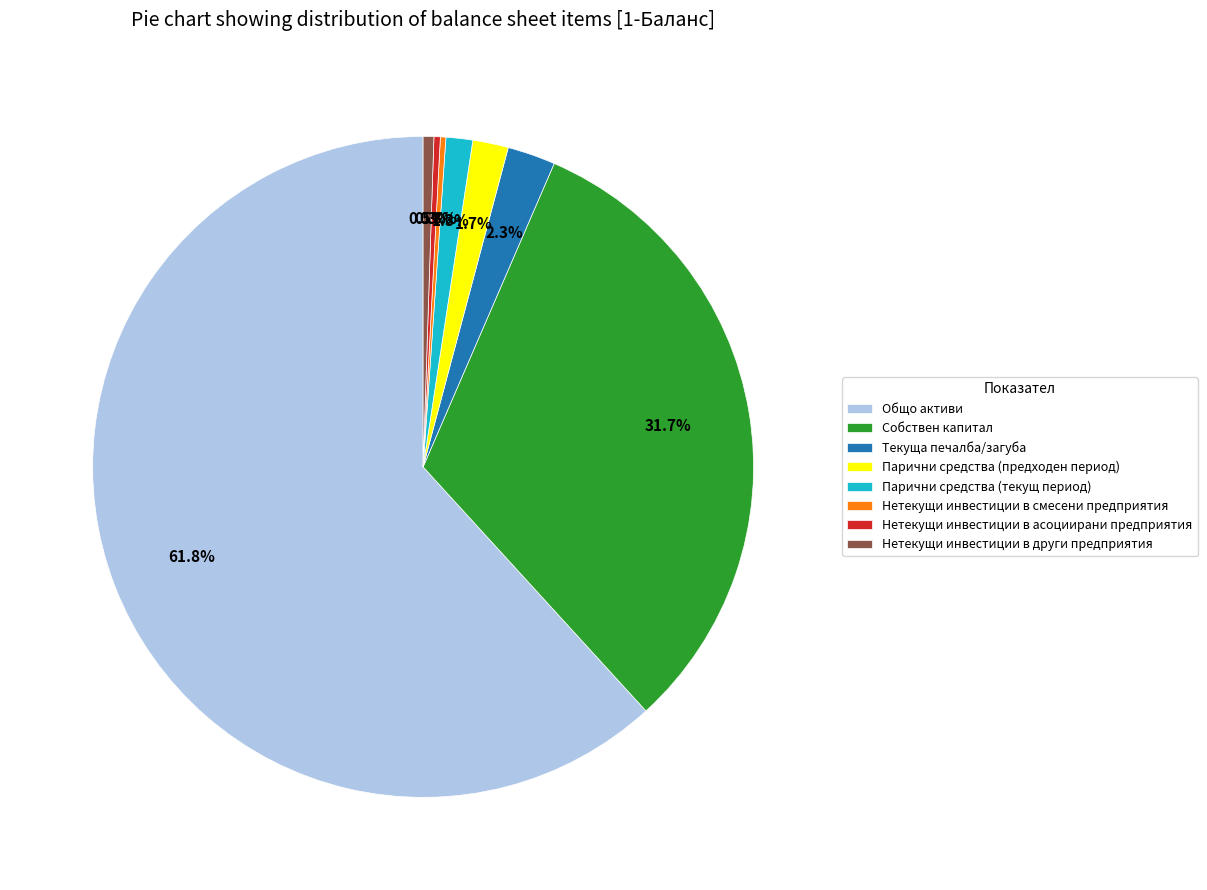

Which slice represents more than half of the pie?

Общо активи